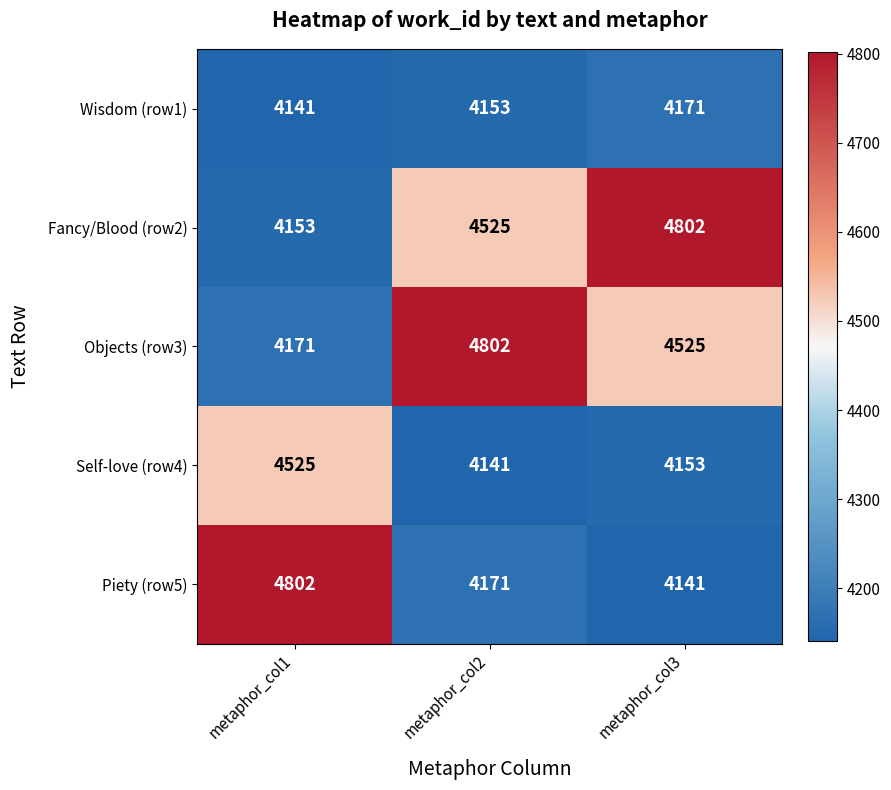

Which series has the widest spread of values?

Piety (row5)